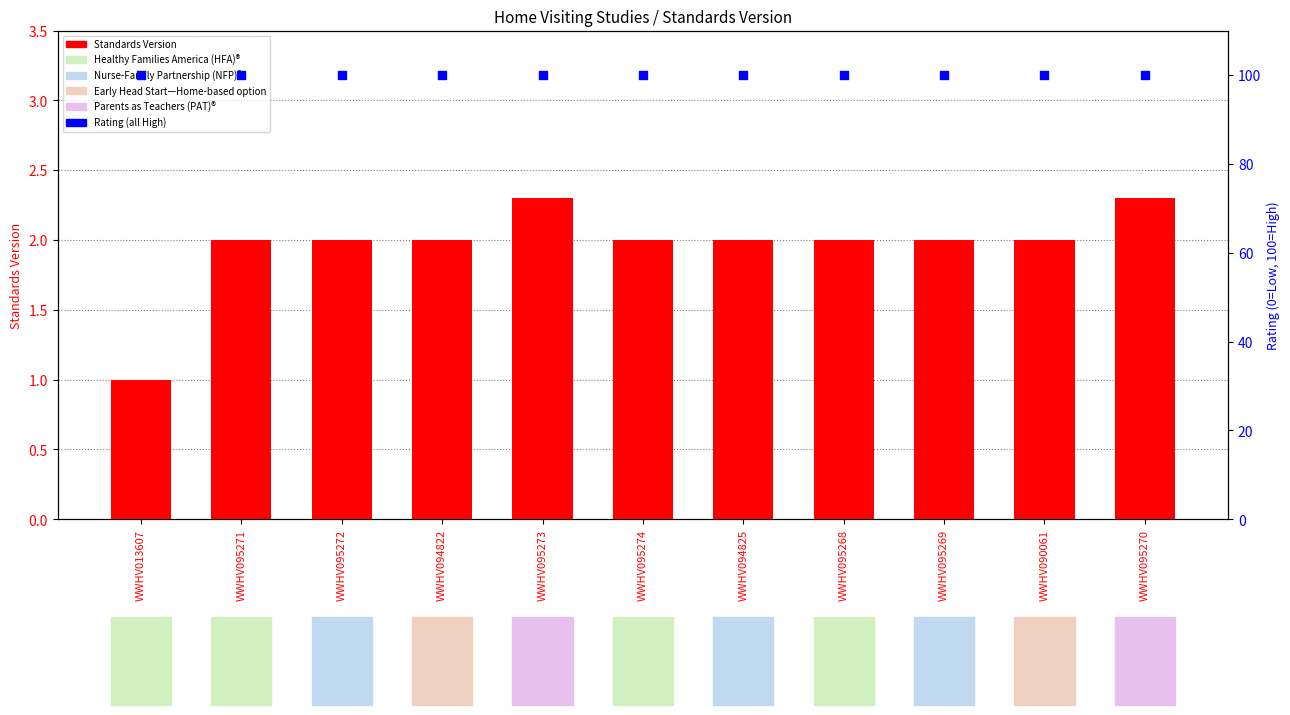

Which series contains the lowest Y value?

Standards Version